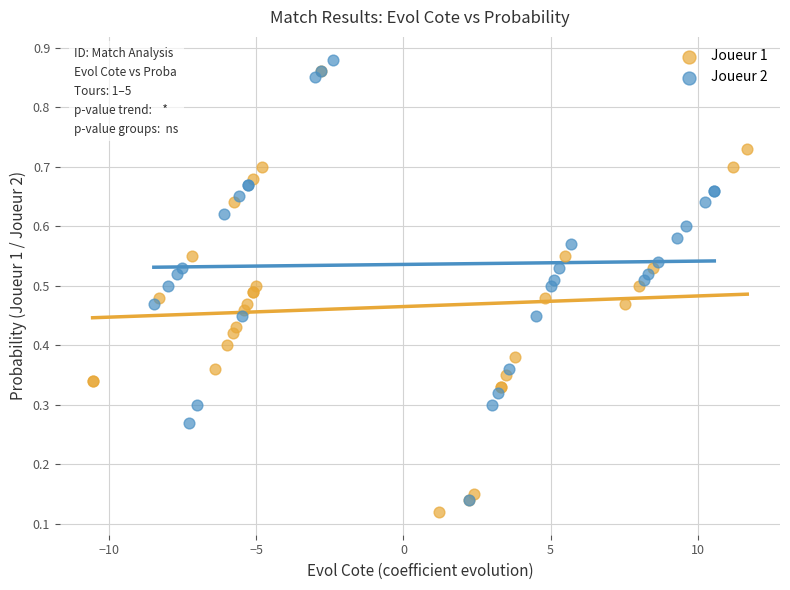

What are all the series names shown in the legend?

Joueur 1, Joueur 2